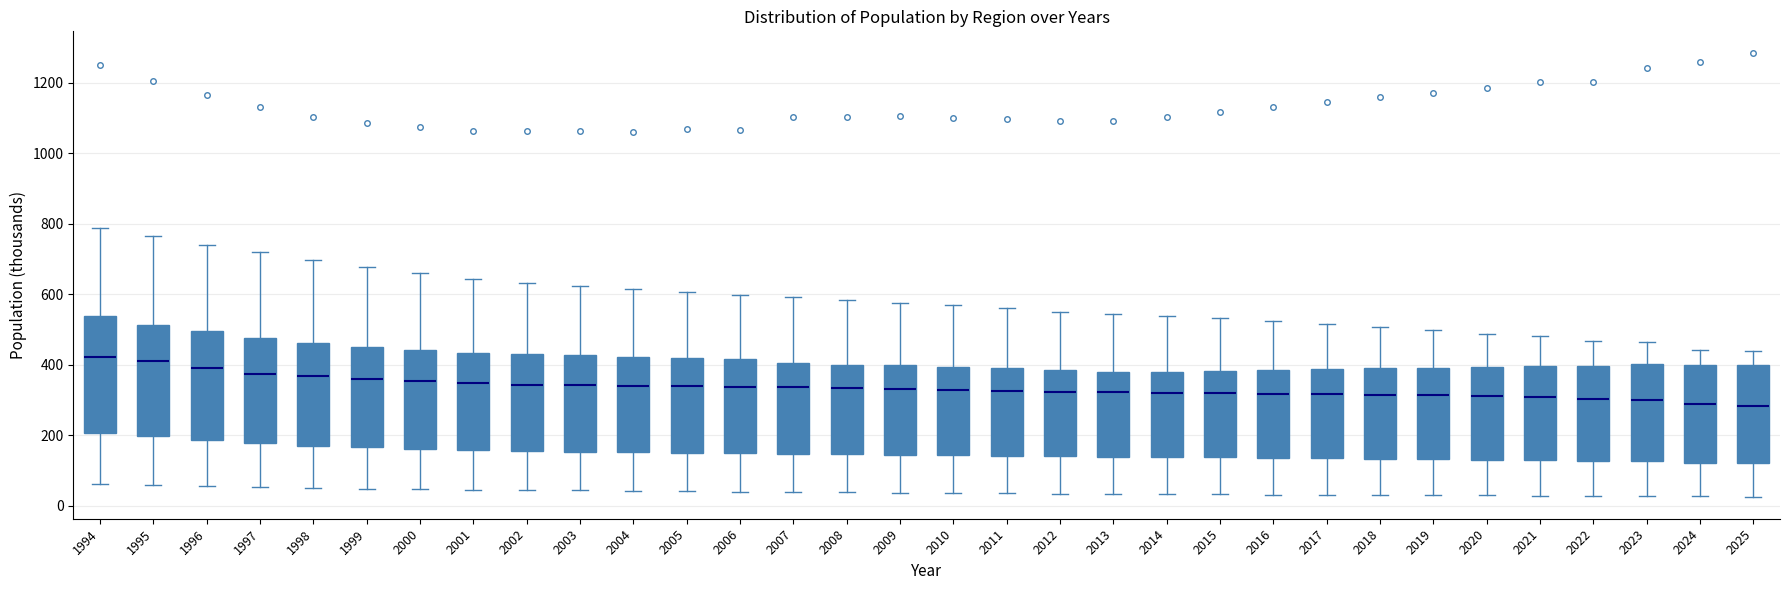

Where does the median line of the box at x = 2024 sit on the y-axis? The values are not printed on the chart, so give them approximately, as read against the axis.

280